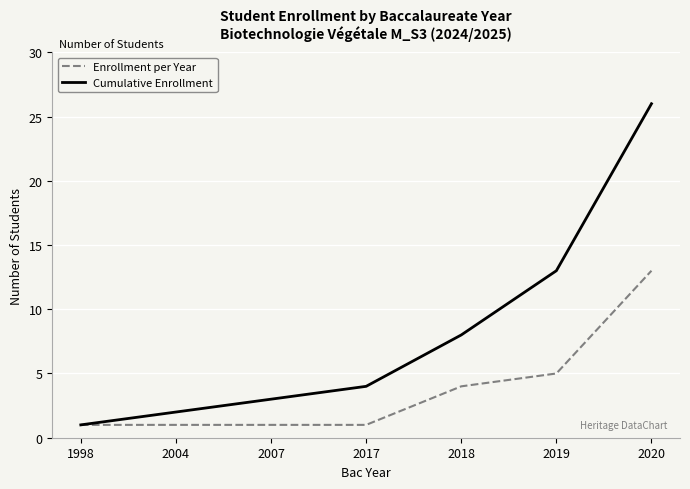

List the series in order of their peak value, highest first.

Cumulative Enrollment, Enrollment per Year